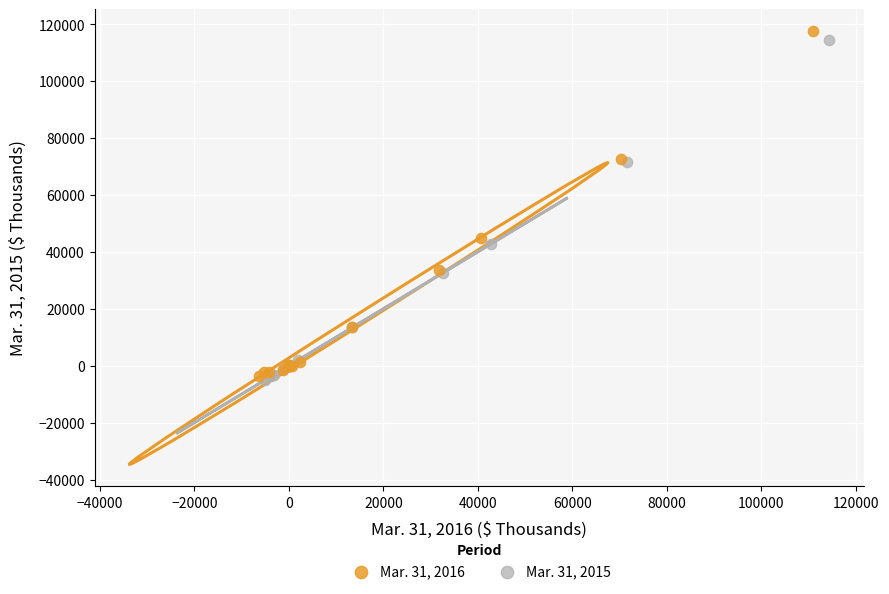

Which series has the widest spread of Y values?

Mar. 31, 2016